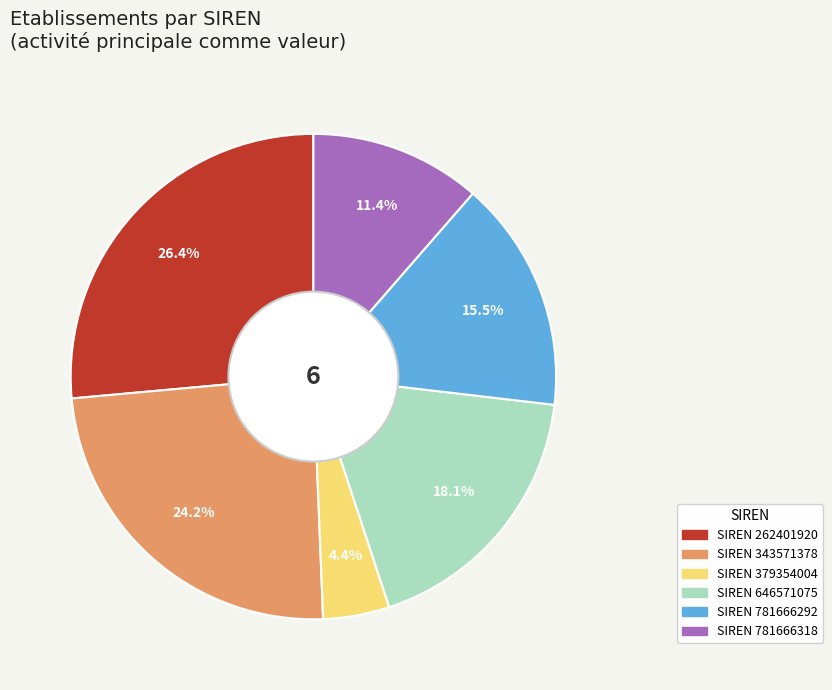

Does any single category account for the majority?

No